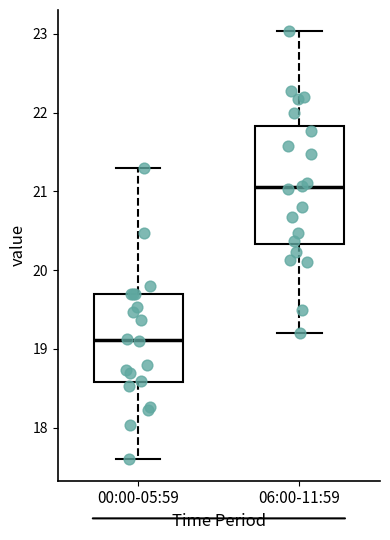

Comparing the boxes themselves (not the whiskers), which one is the tallest?

06:00-11:59